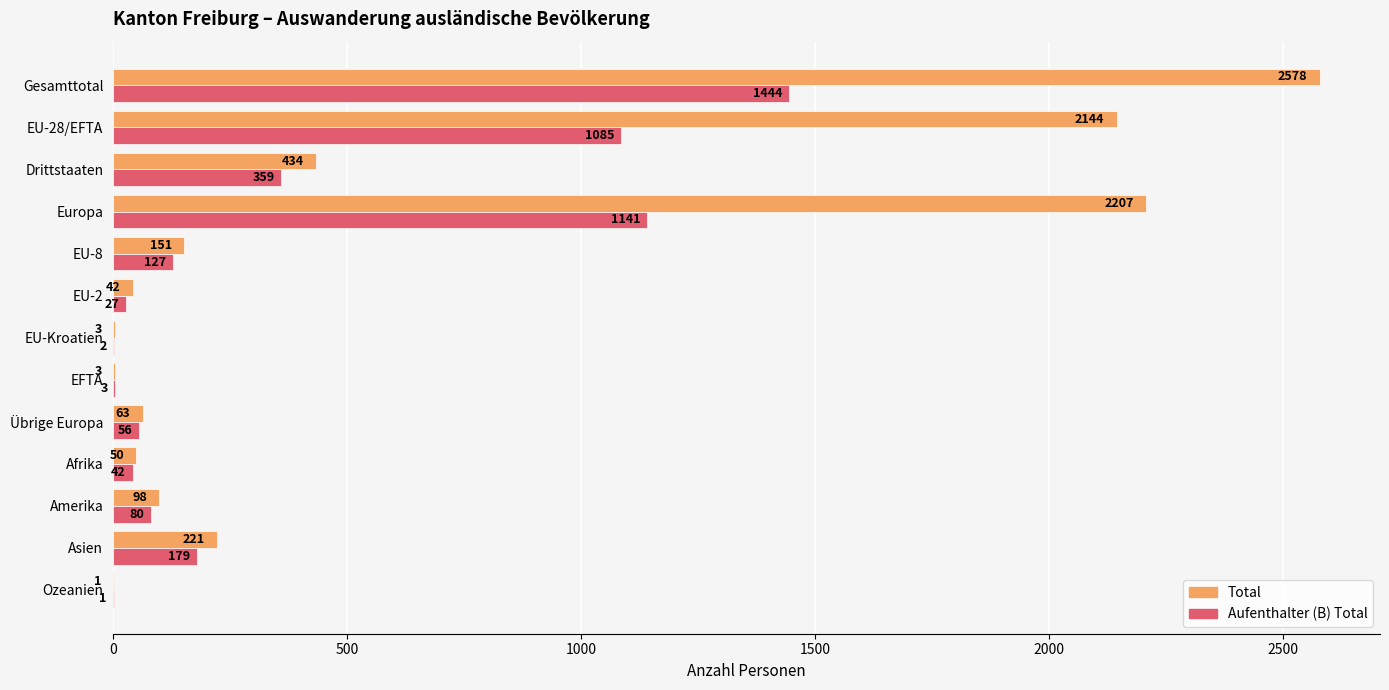

The Aufenthalter (B) Total series shows 1 at Ozeanien. True or false?

True